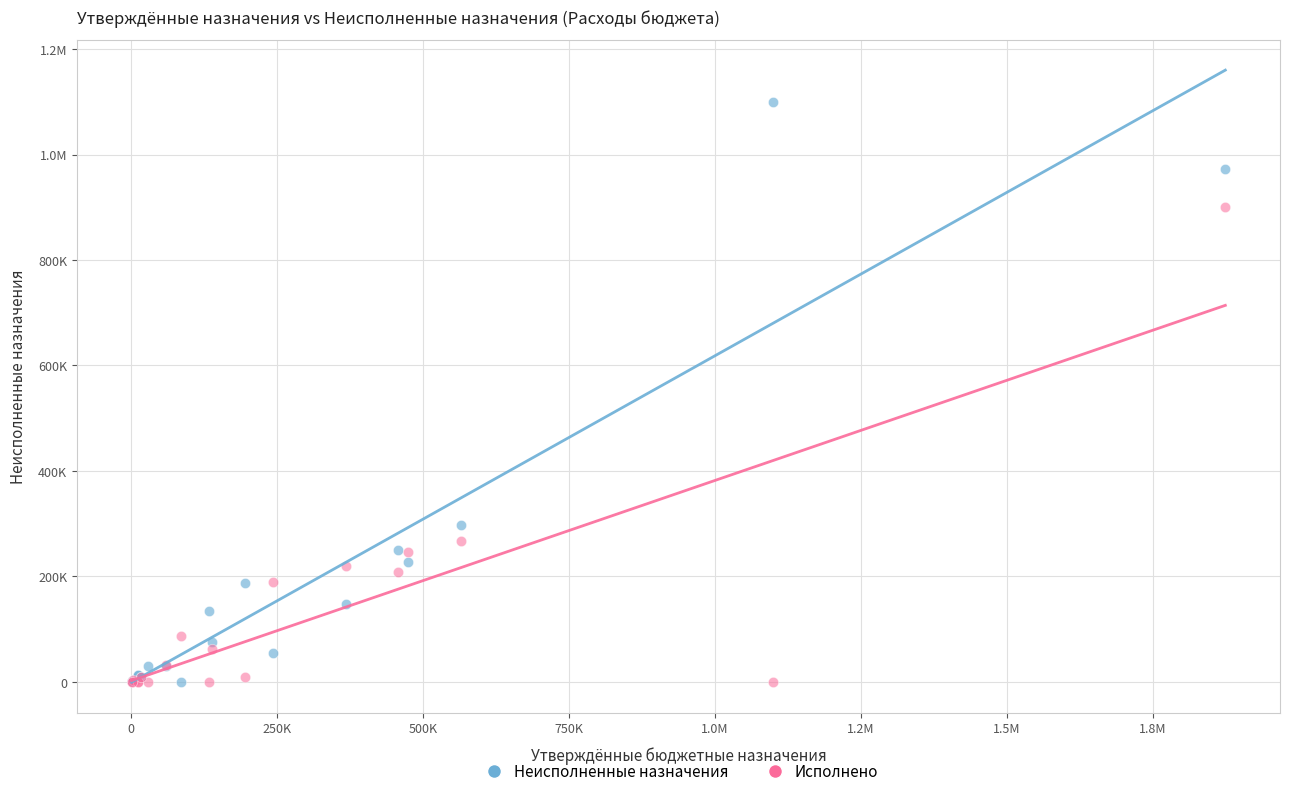

What are all the series names shown in the legend?

Неисполненные назначения, Исполнено